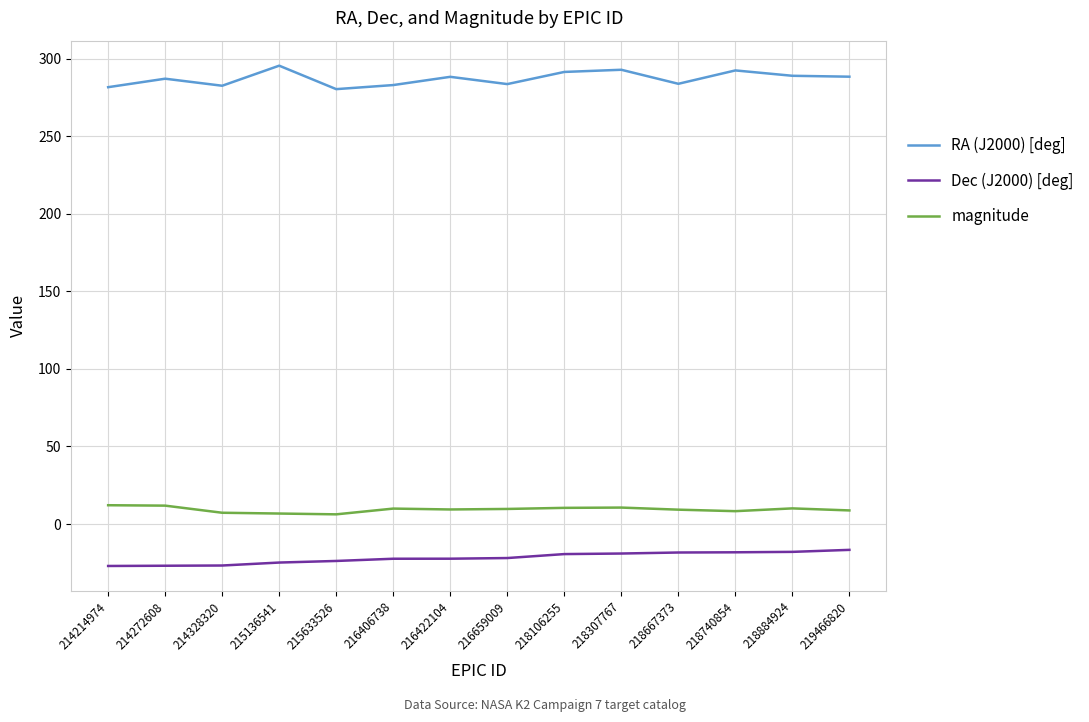

What is the total value across all series at 216422104?

275.4